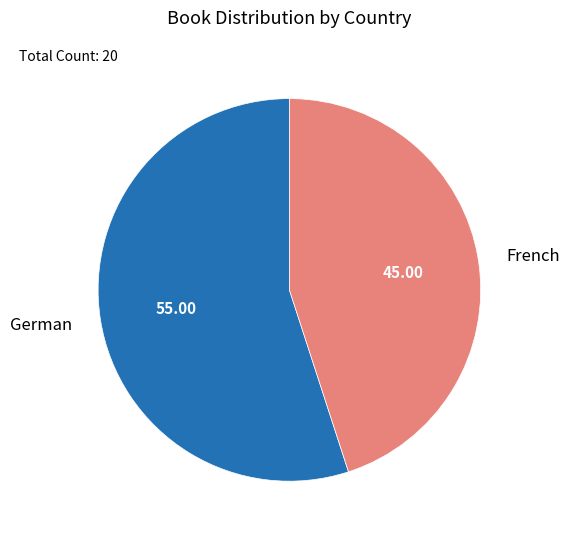

Does any single category account for the majority?

Yes